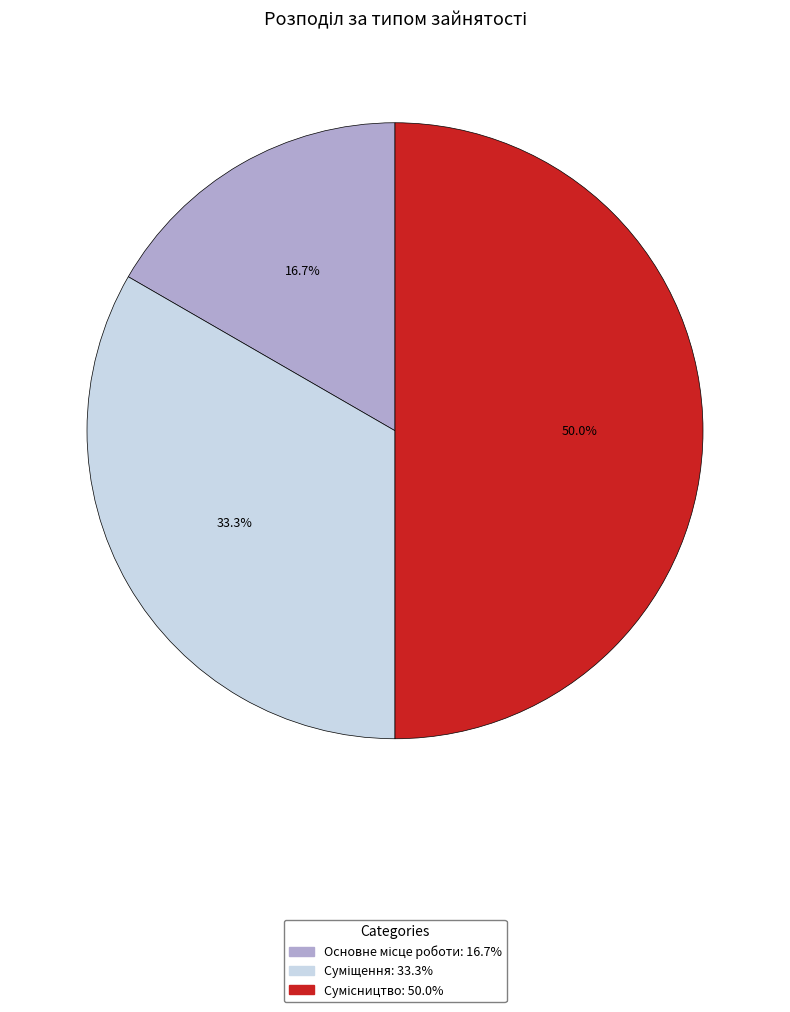

To the nearest percent, what is the difference between the largest and smallest slice percentages?

33%